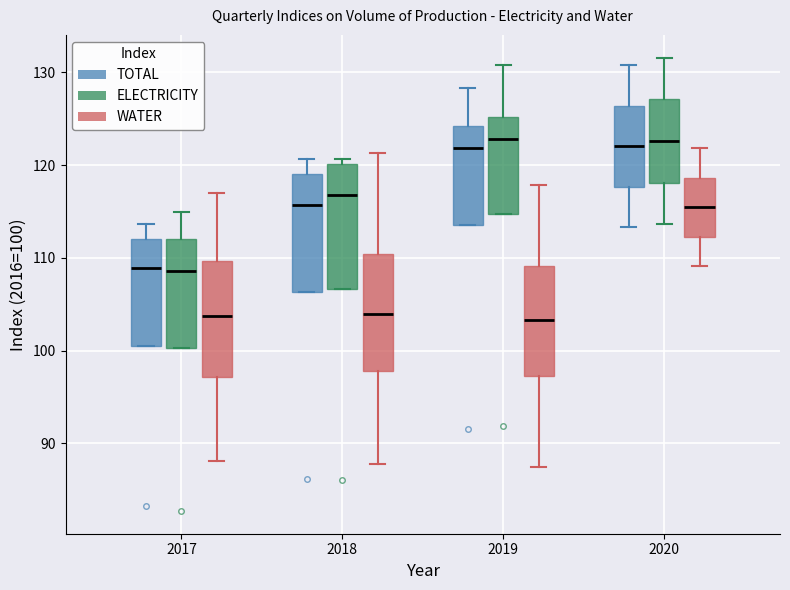

Reading left to right, transcribe this box plot: for each box, give where its median line is, the range the box spans, and where its two whiskers end, as read against the y-axis. The values are not printed on the chart, so give them approximately, as read against the axis.

2017 (TOTAL): median 109, box 101 to 112, whiskers 101 to 114
2017 (ELECTRICITY): median 109, box 100 to 112, whiskers 100 to 115
2017 (WATER): median 104, box 97 to 110, whiskers 88 to 117
2018 (TOTAL): median 116, box 106 to 119, whiskers 106 to 121
2018 (ELECTRICITY): median 117, box 107 to 120, whiskers 107 to 121
2018 (WATER): median 104, box 98 to 110, whiskers 88 to 121
2019 (TOTAL): median 122, box 114 to 124, whiskers 114 to 128
2019 (ELECTRICITY): median 123, box 115 to 125, whiskers 115 to 131
2019 (WATER): median 103, box 97 to 109, whiskers 87 to 118
2020 (TOTAL): median 122, box 118 to 126, whiskers 113 to 131
2020 (ELECTRICITY): median 123, box 118 to 127, whiskers 114 to 132
2020 (WATER): median 115, box 112 to 119, whiskers 109 to 122